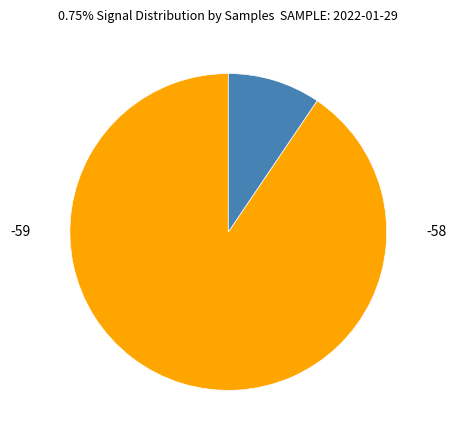

To the nearest percent, what portion does -59 represent?

10%